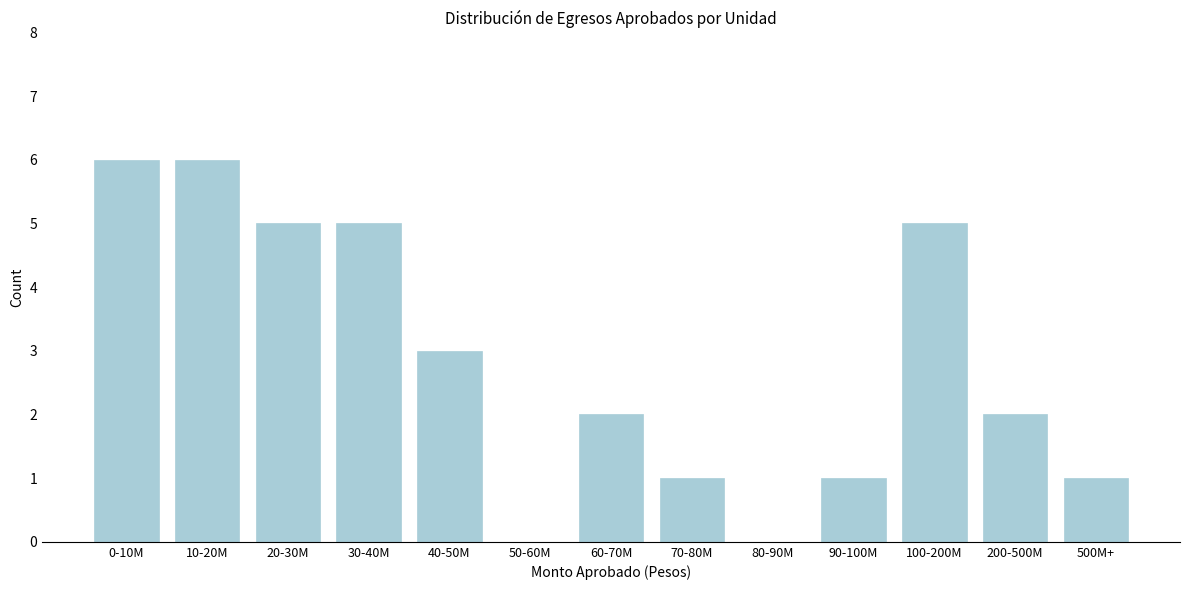

Reading right to left, what are all the values shown in this chart?

500M+=1	200-500M=2	100-200M=5	90-100M=1	80-90M=0	70-80M=1	60-70M=2	50-60M=0	40-50M=3	30-40M=5	20-30M=5	10-20M=6	0-10M=6